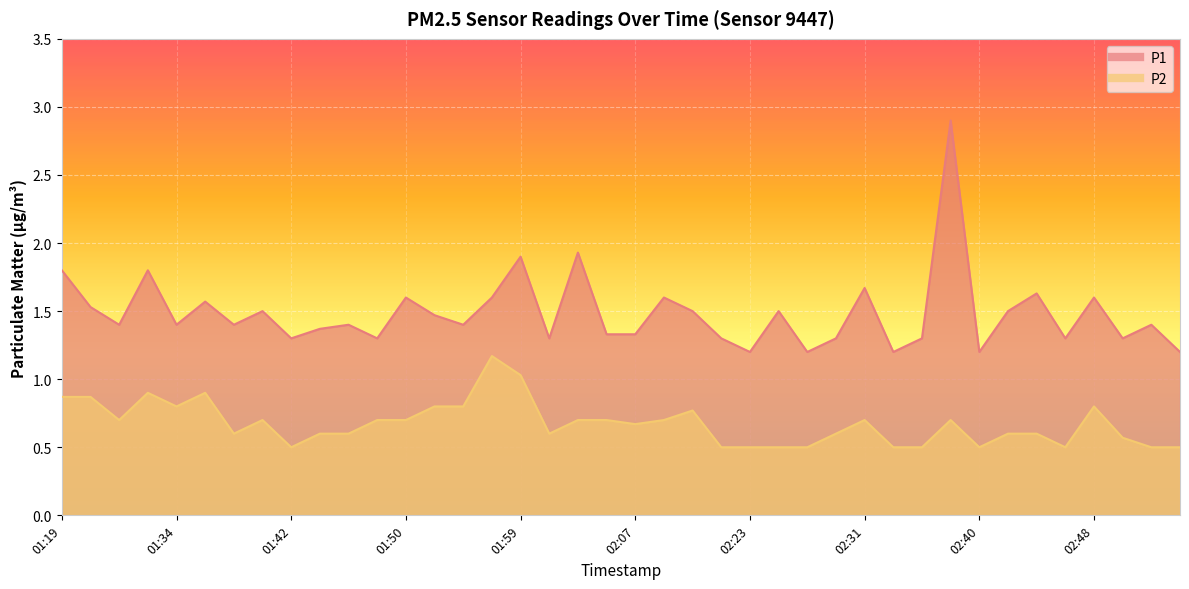

What is the difference between the P1 values at 01:34 and 02:57?

0.2